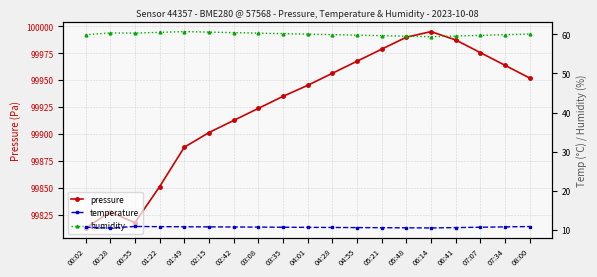

Where is the first local minimum for humidity?

00:55